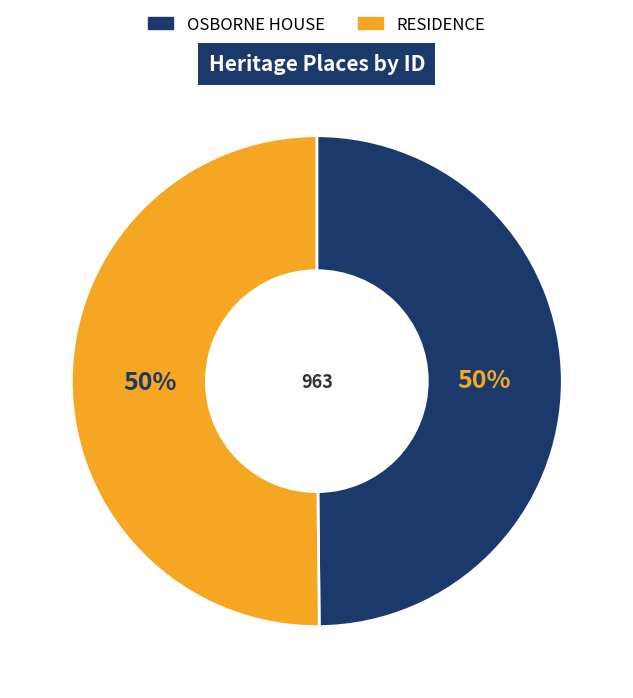

The RESIDENCE slice represents 50% of the pie. True or false?

True